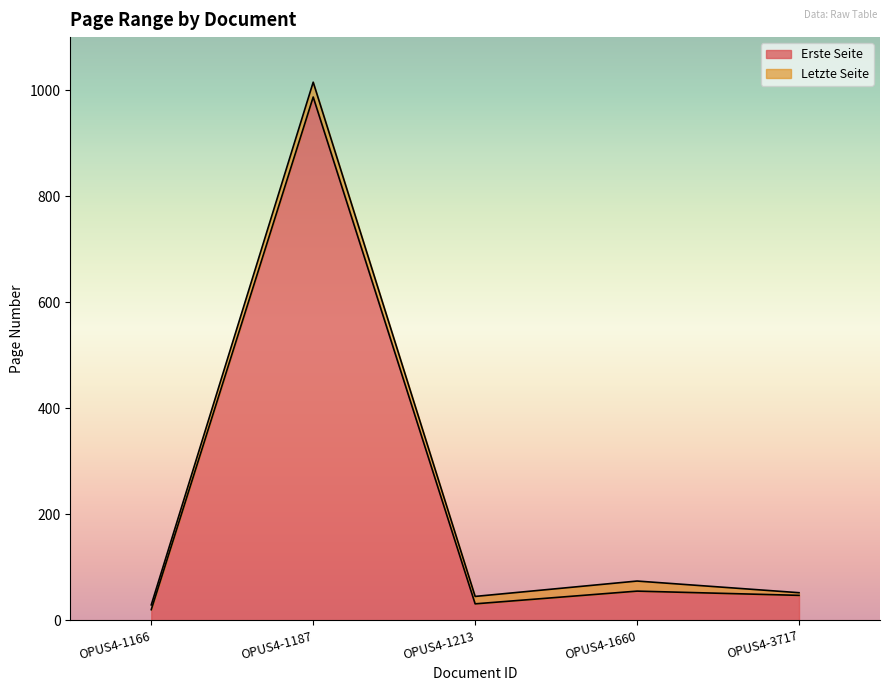

True or false: Letzte Seite and Erste Seite cross at least once.

False